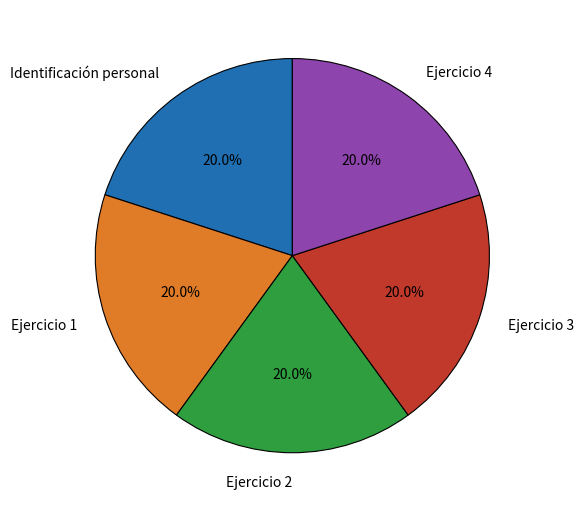

To the nearest percent, what portion does Ejercicio 1 represent?

20%